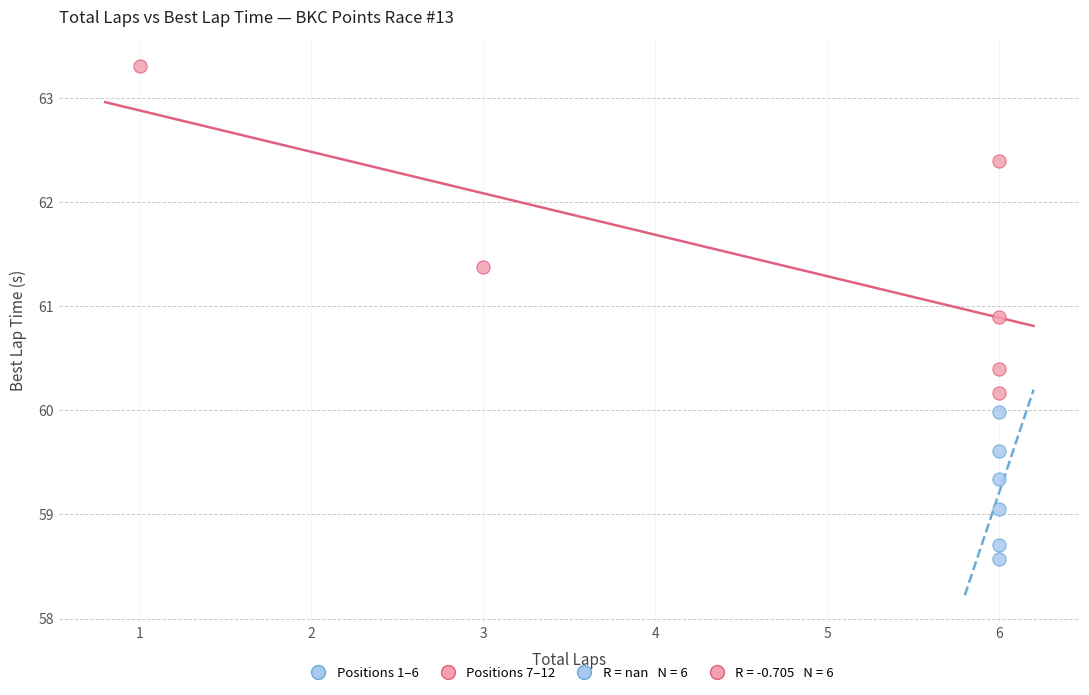

Which series contains the lowest Y value?

Positions 1–6